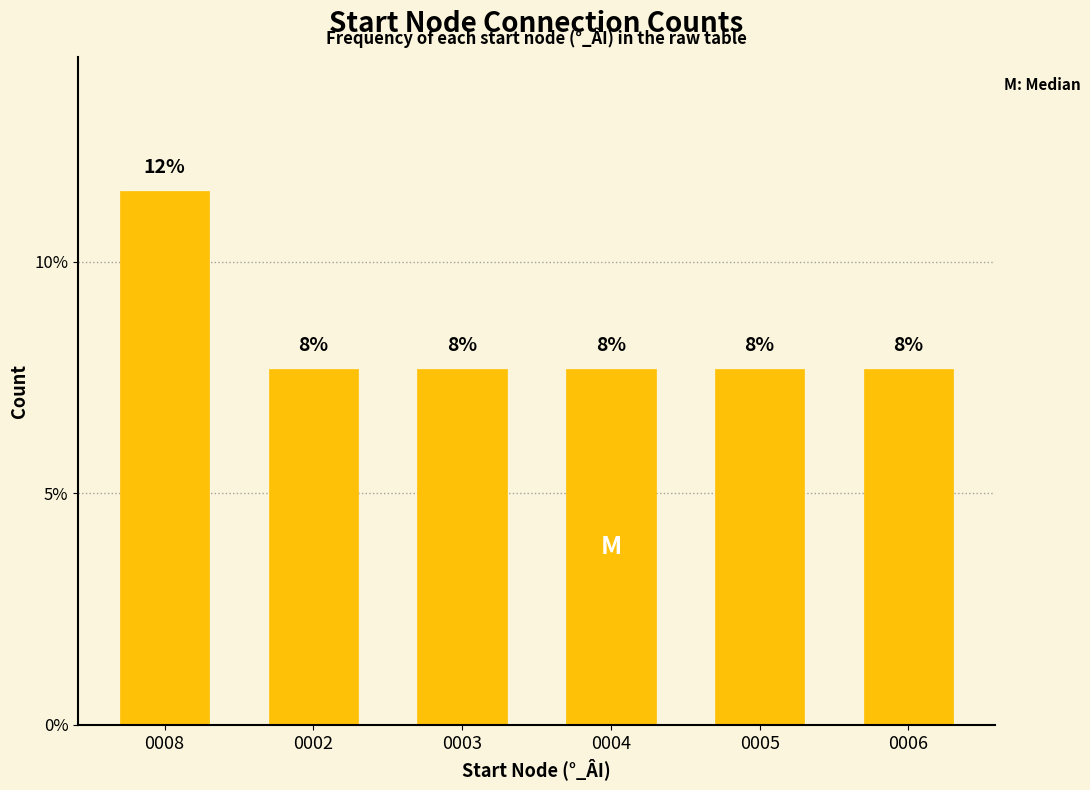

What is the sum of the values at 0006 and 0008?

19.2